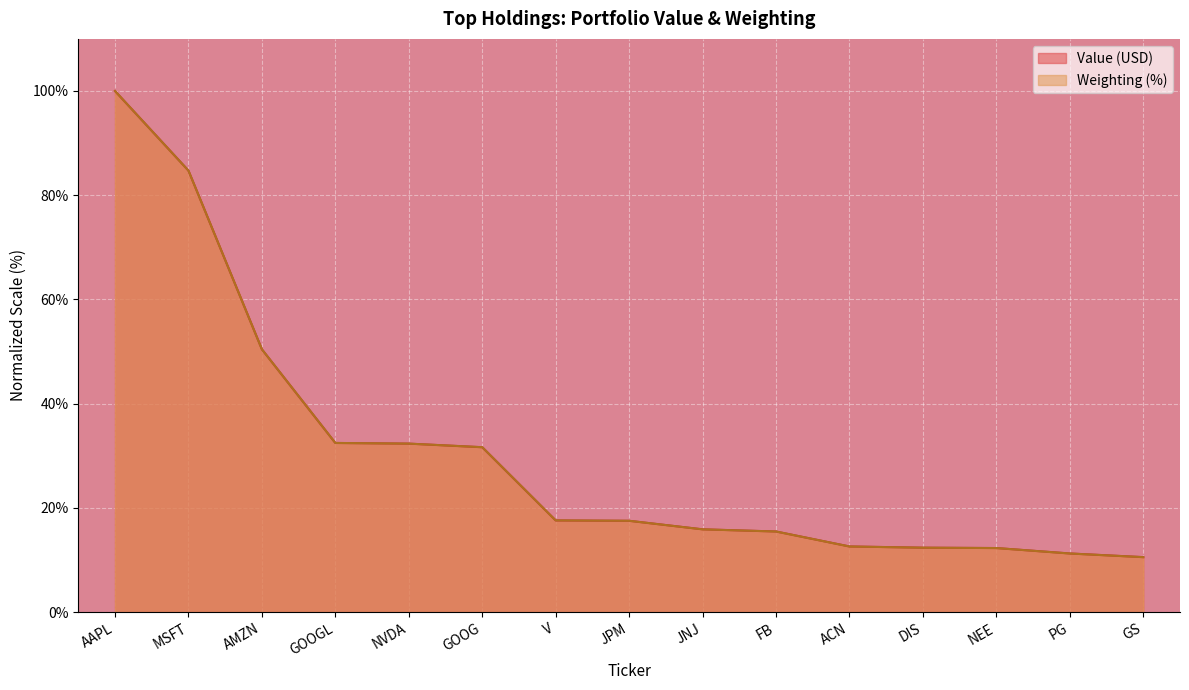

Reading left to right, transcribe all the data shown in this chart.

Value (B): 100.0	84.7	50.4	32.5	32.3	31.6	17.6	17.5	15.9	15.5	12.6	12.4	12.3	11.3	10.5
Weighting: 100.0	84.7	50.4	32.5	32.3	31.6	17.6	17.5	15.9	15.5	12.6	12.4	12.3	11.2	10.5